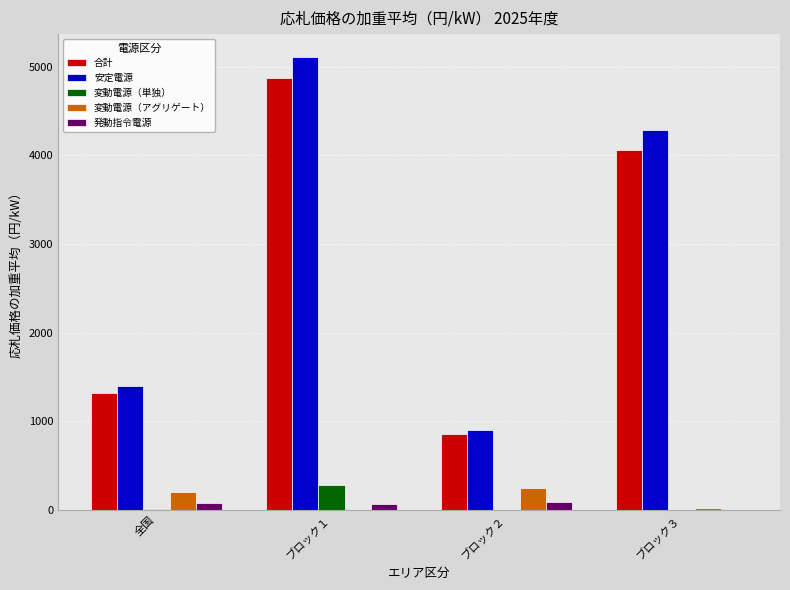

The value of 合計 at 全国 is 1313.2. True or false?

True